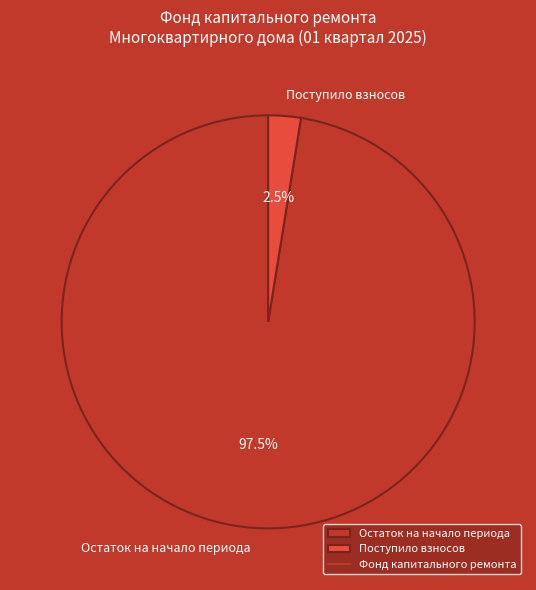

Between Поступило взносов and Остаток на начало периода, which is larger?

Остаток на начало периода